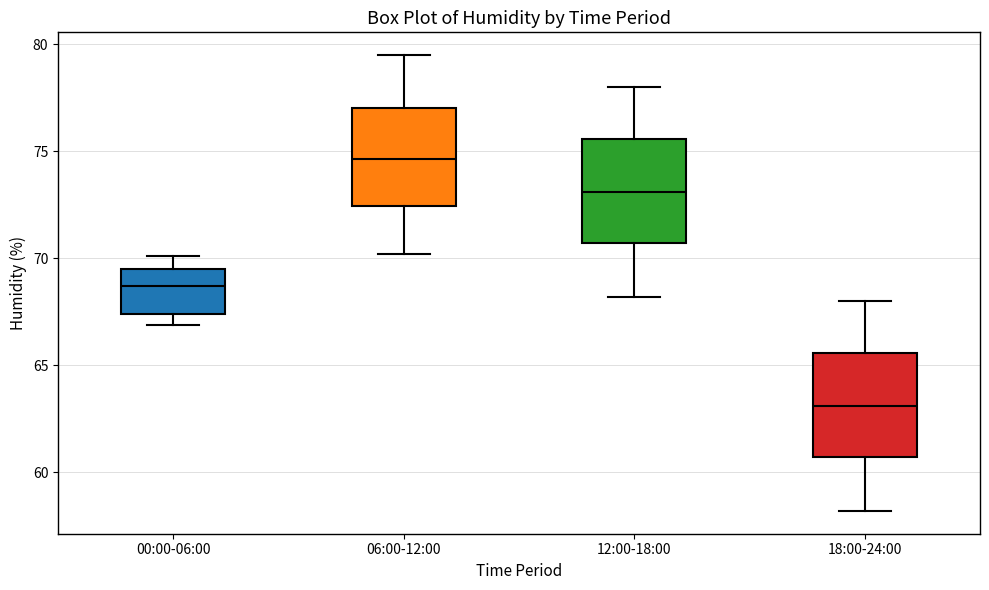

Which box has the lowest median line?

18:00-24:00